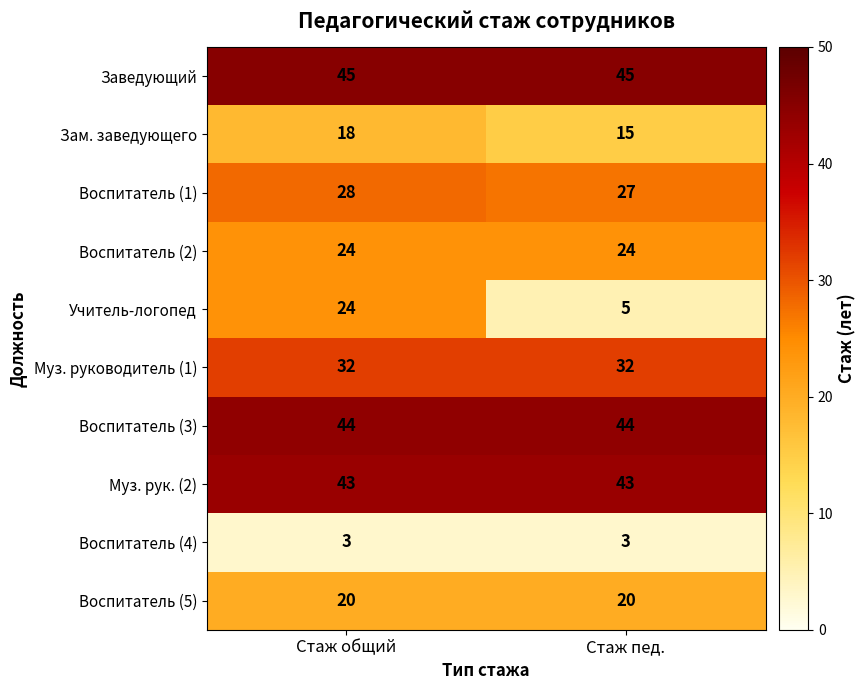

What is the smallest value displayed?

3